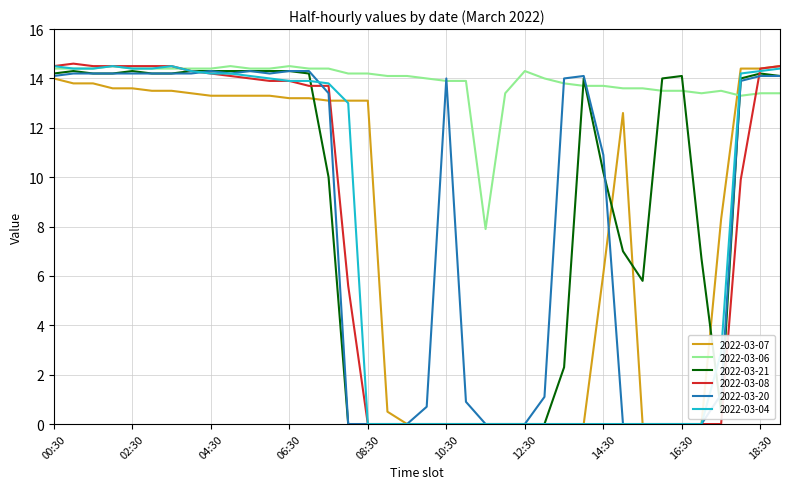

Which series has the largest total across all categories?

2022-03-06